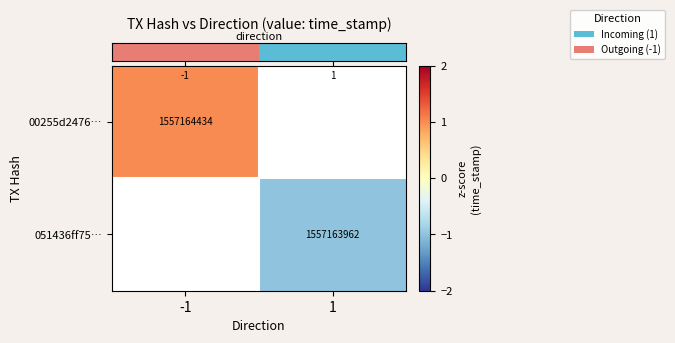

Which series has the widest spread of values?

row_0